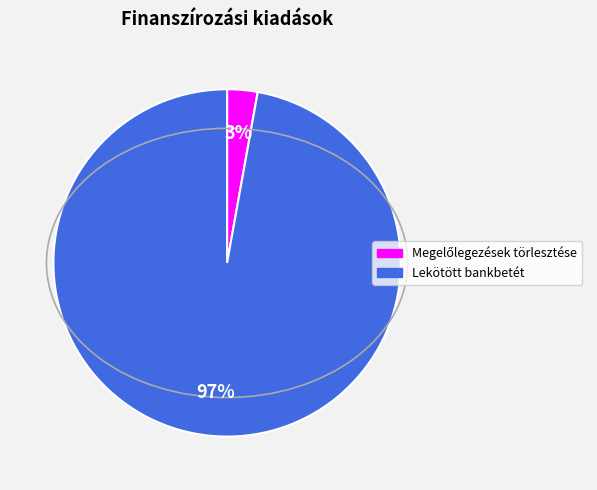

To the nearest percent, what is the average slice percentage?

50%